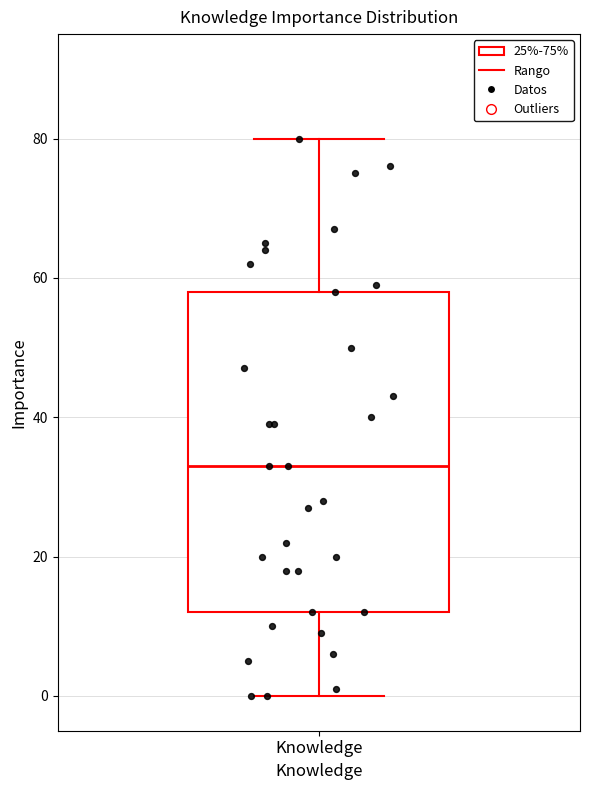

Transcribe this box plot: give where the median line is, the range the box spans, and where the two whiskers end, as read against the y-axis. The values are not printed on the chart, so give them approximately, as read against the axis.

median 34, box 12 to 58, whiskers 0 to 80